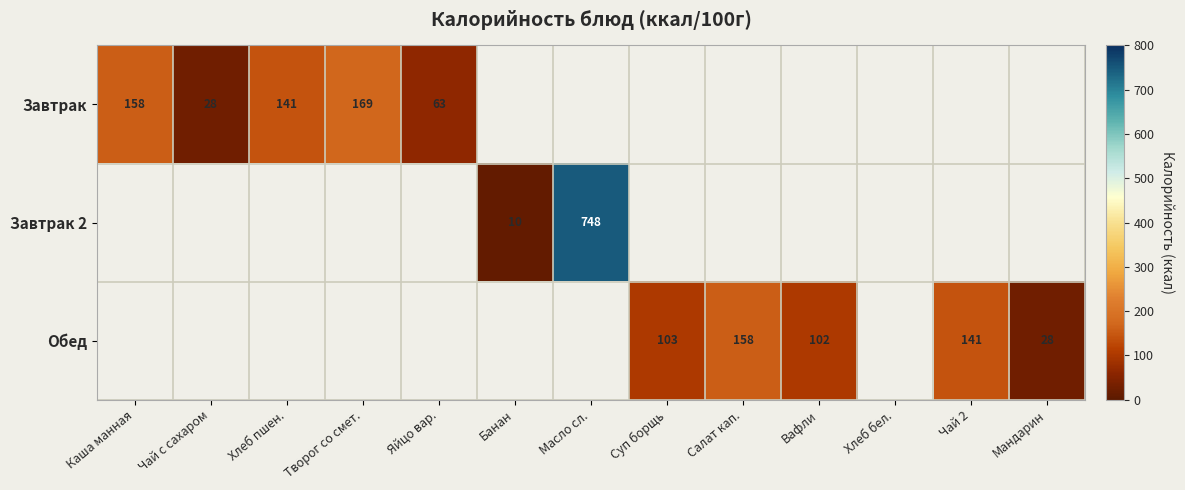

Count the number of categories in the chart.

13